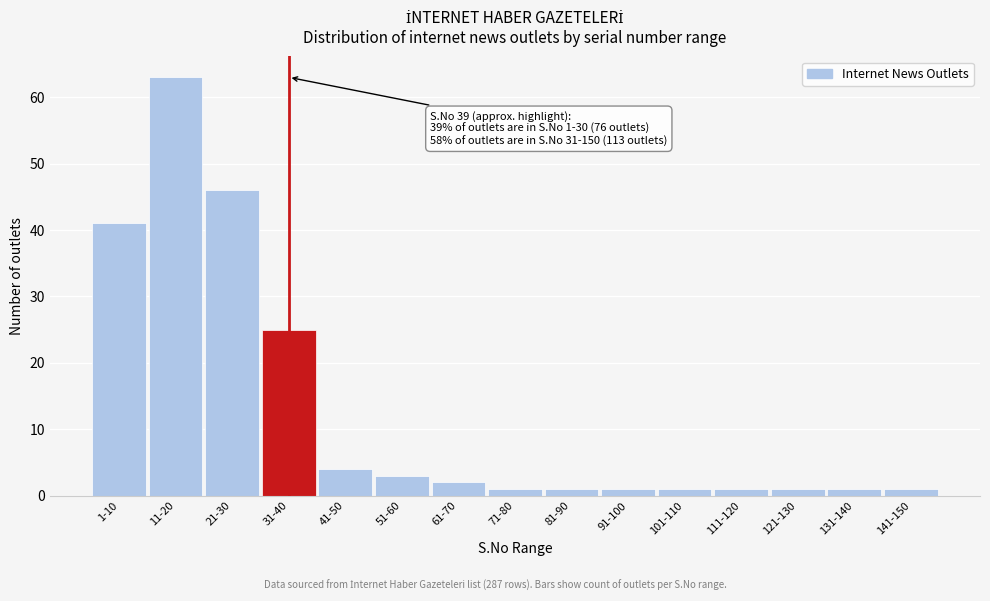

Reading left to right, transcribe all the data shown in this chart.

1-10=41	11-20=63	21-30=46	31-40=25	41-50=4	51-60=3	61-70=2	71-80=1	81-90=1	91-100=1	101-110=1	111-120=1	121-130=1	131-140=1	141-150=1